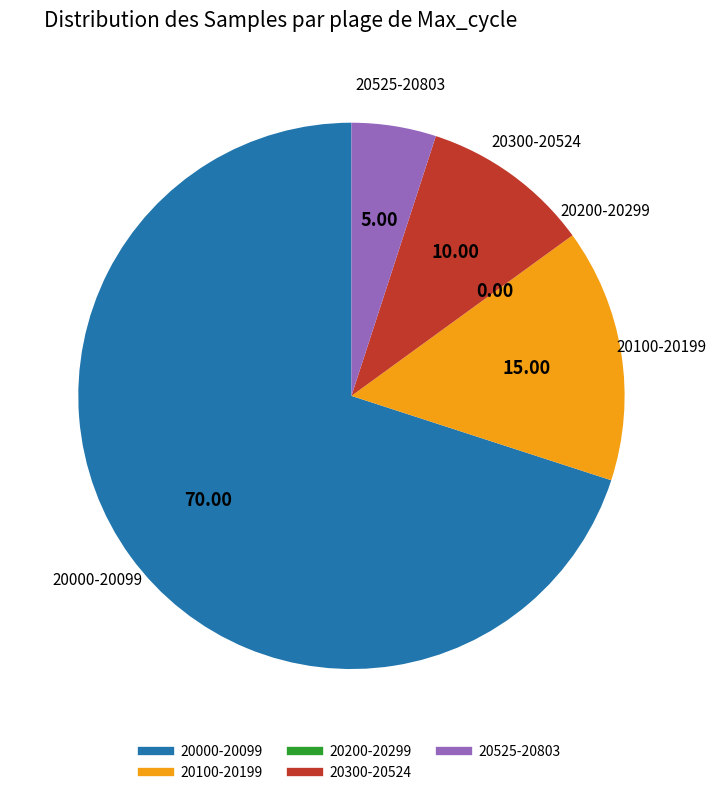

Does any single category account for the majority?

Yes